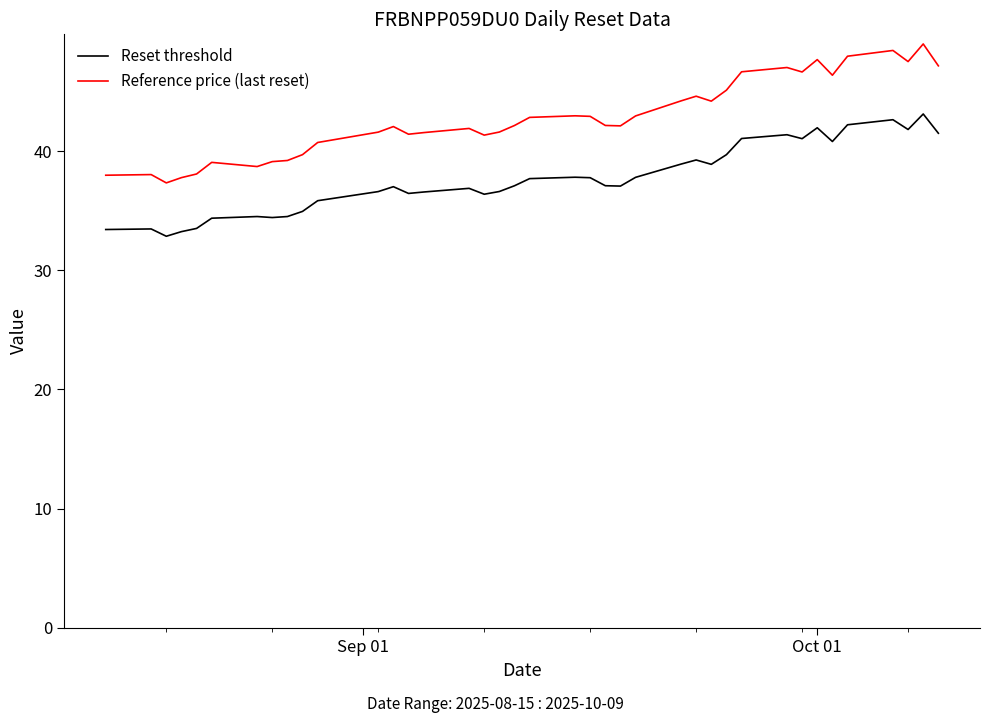

True or false: Reference price (last reset) and Reset threshold cross at least once.

False